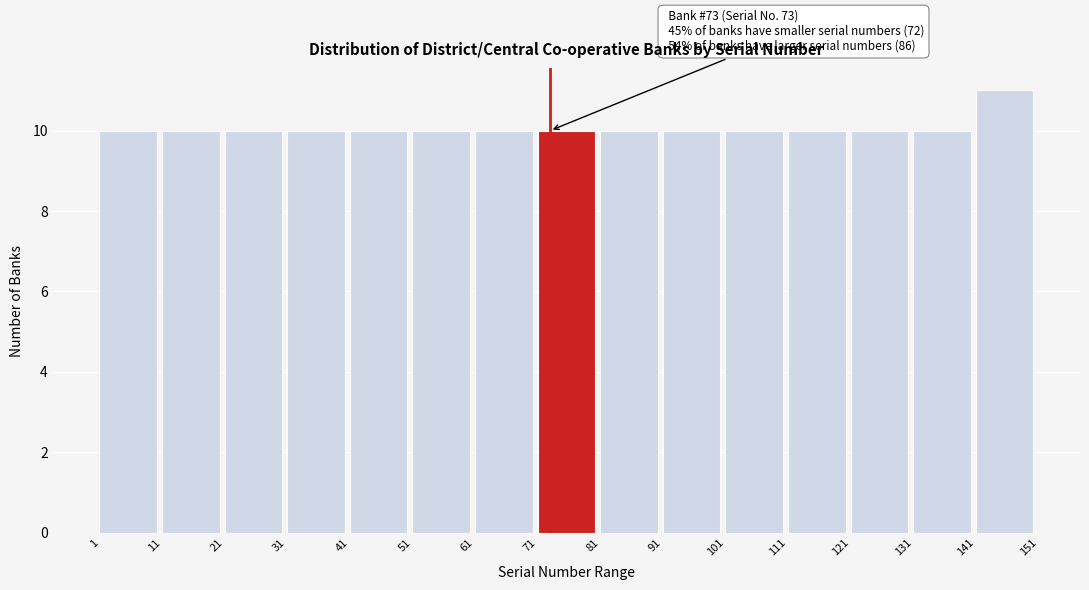

Which range on the x-axis has the tallest bar?

141 to 151